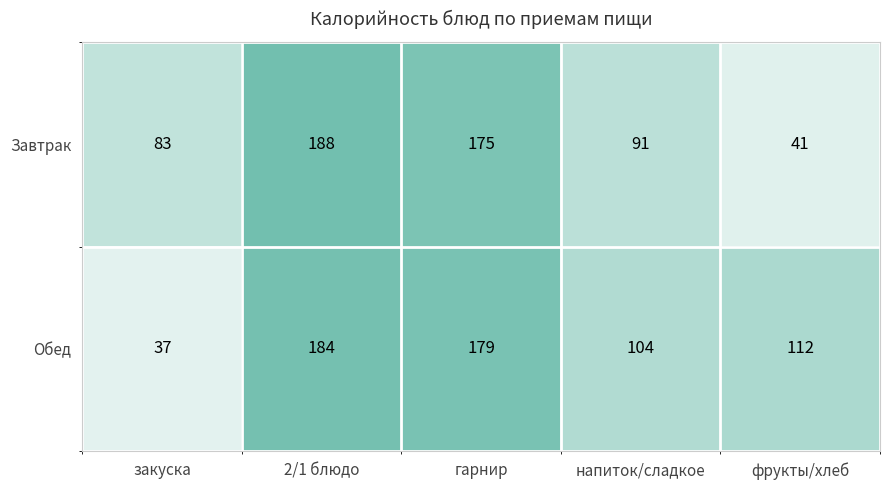

How many series are shown in this chart?

2